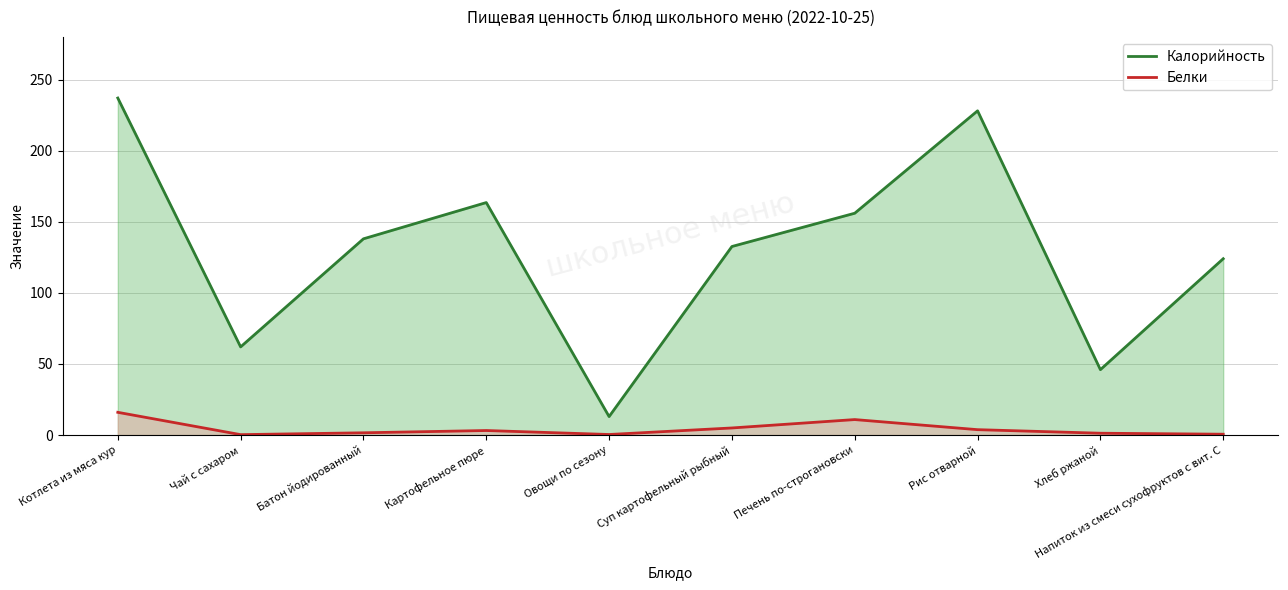

What is the total value across all series at Суп картофельный рыбный?

137.6